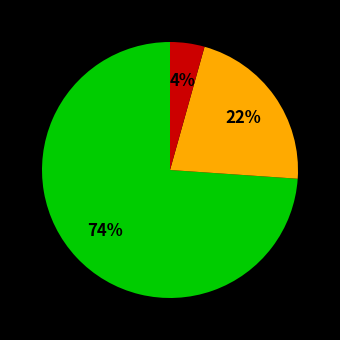

Is there any slice that represents more than half of the pie?

Yes